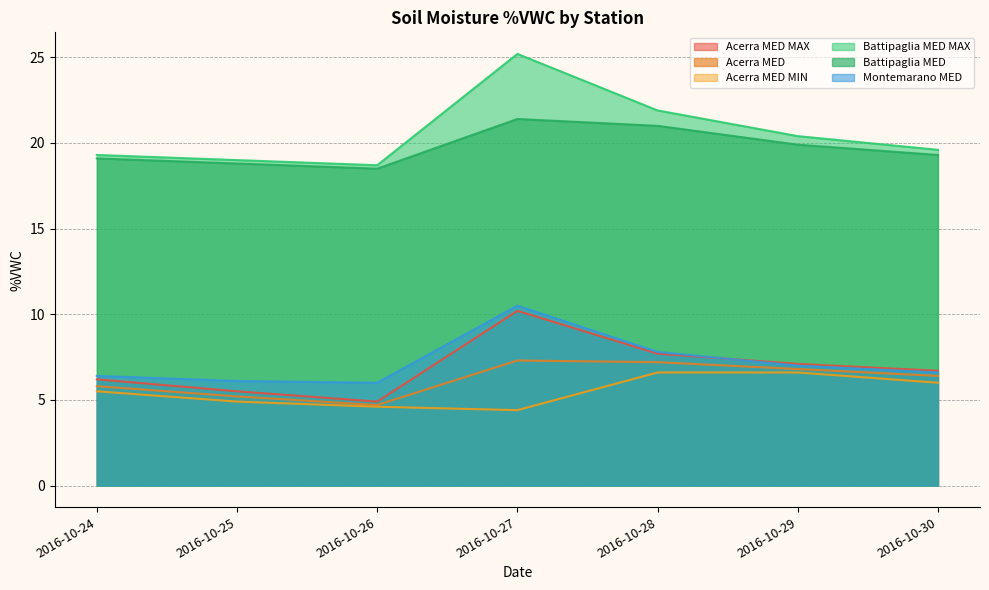

At 2016-10-28, list the series in order from smallest to largest.

Acerra MED MIN, Acerra MED, Acerra MED MAX, Montemarano MED, Battipaglia MED, Battipaglia MED MAX